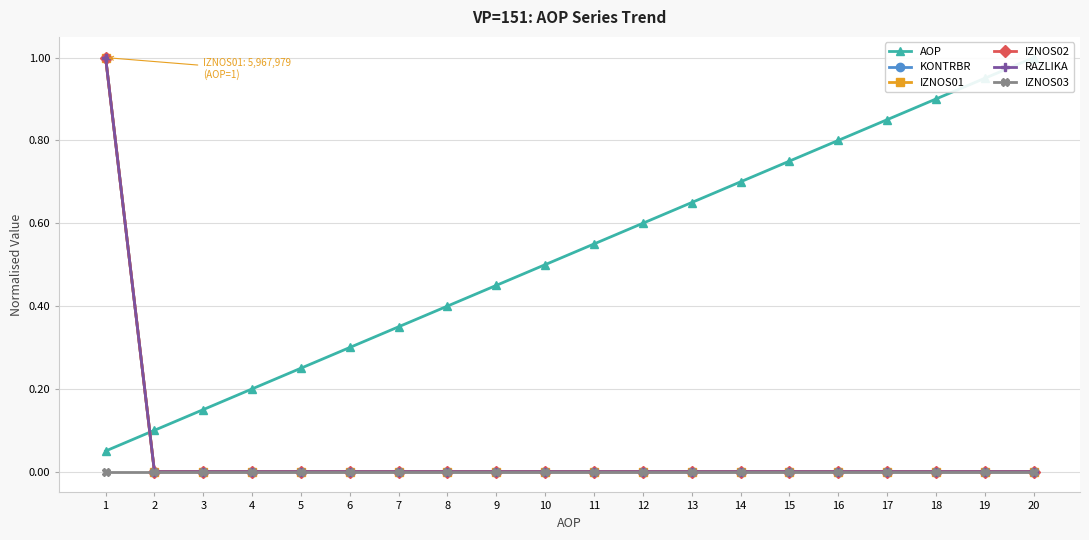

Which series changed the most between 1 and 15?

KONTRBR